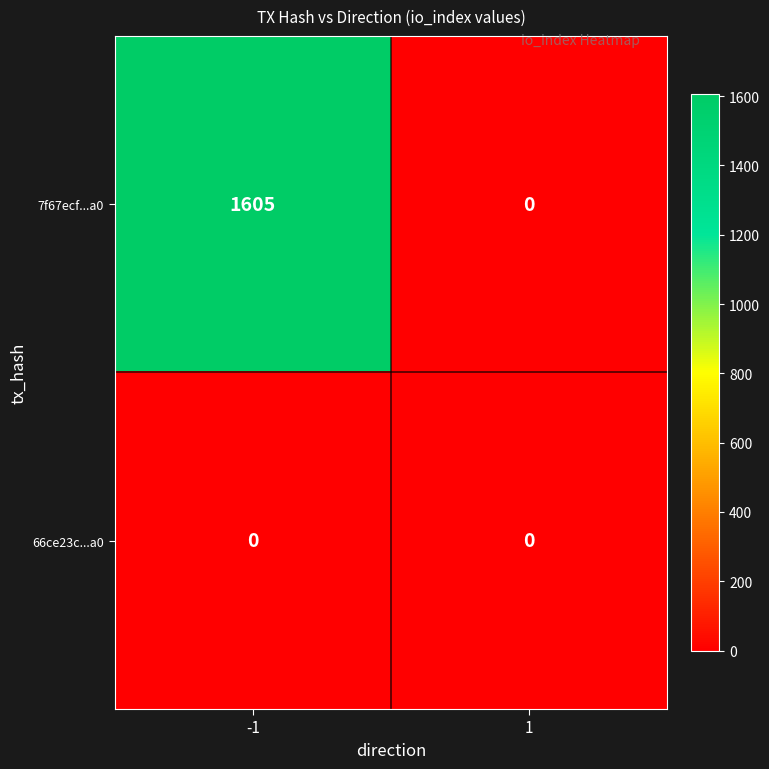

Between -1 and 1, which series saw the biggest shift?

7f67ecf...a0